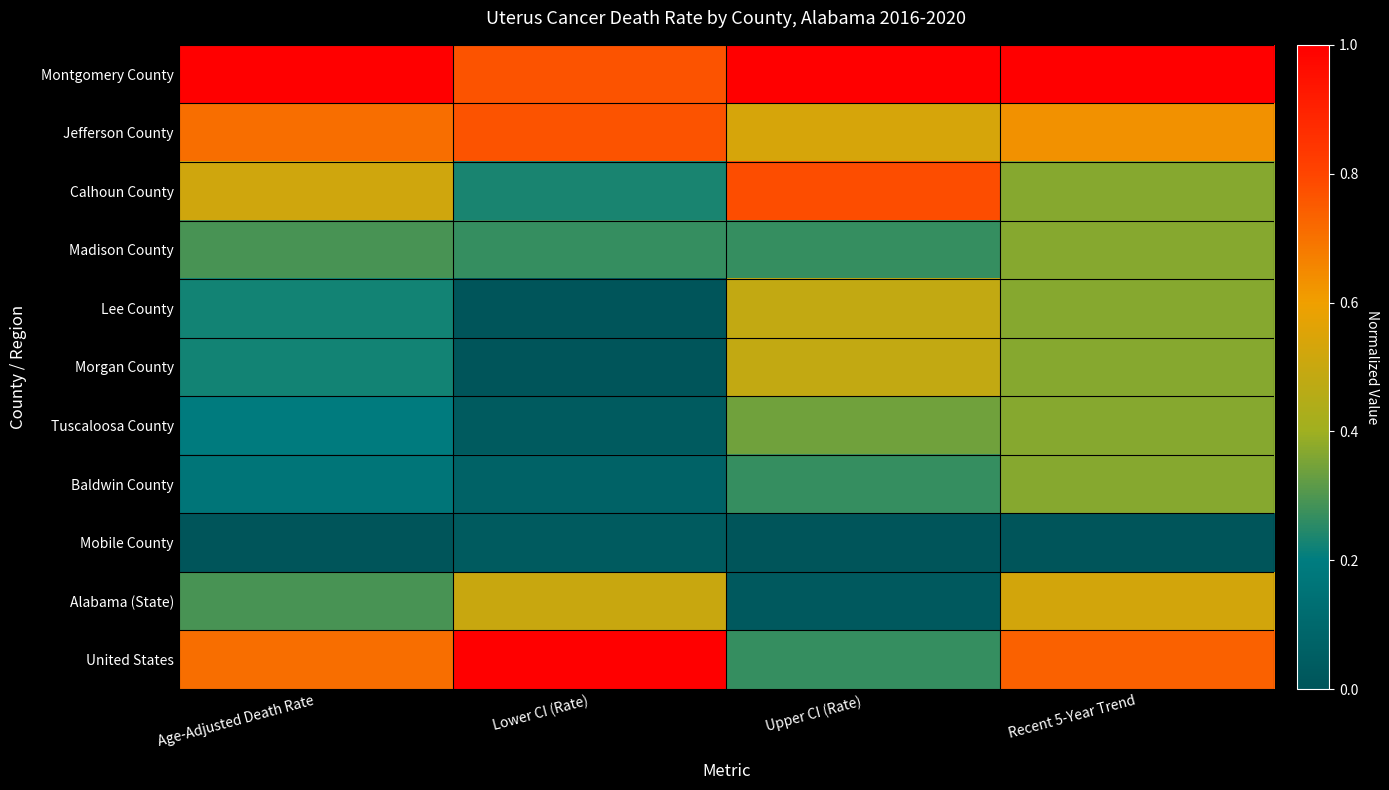

How many data points does each series have?

4